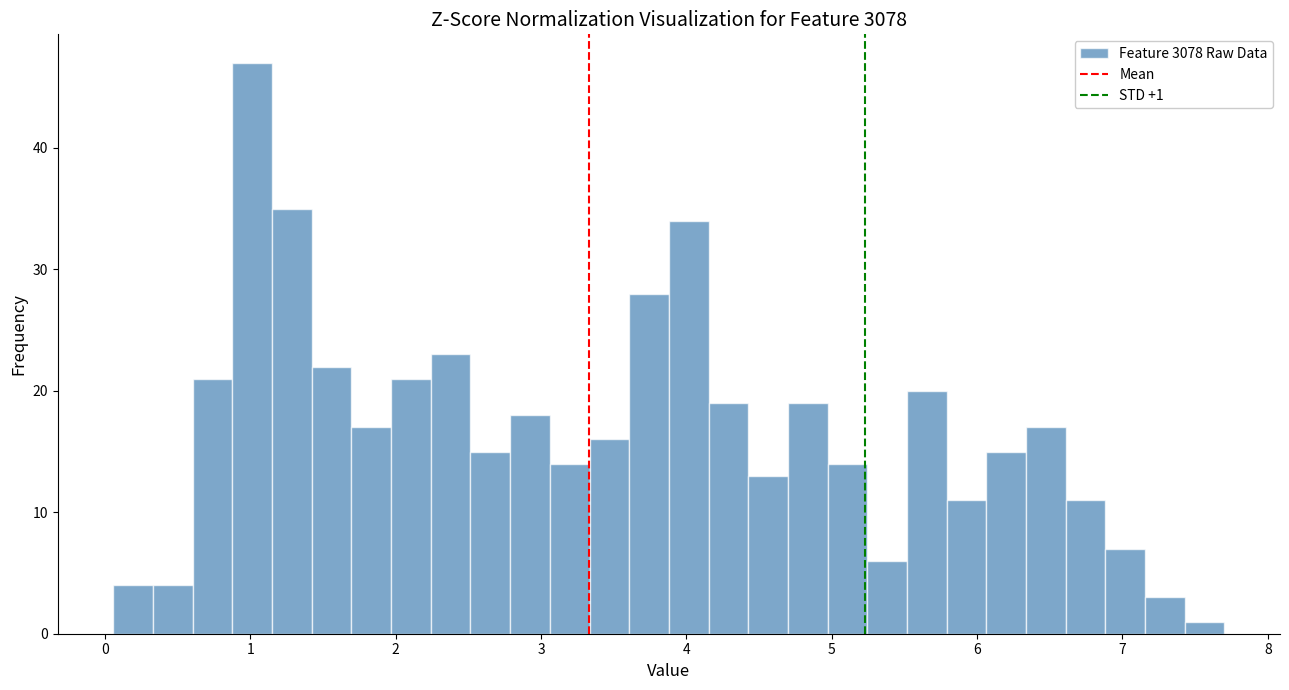

Around what value on the x-axis is the tallest bar? Give the approximate position of its centre, as read against the axis.

1.0